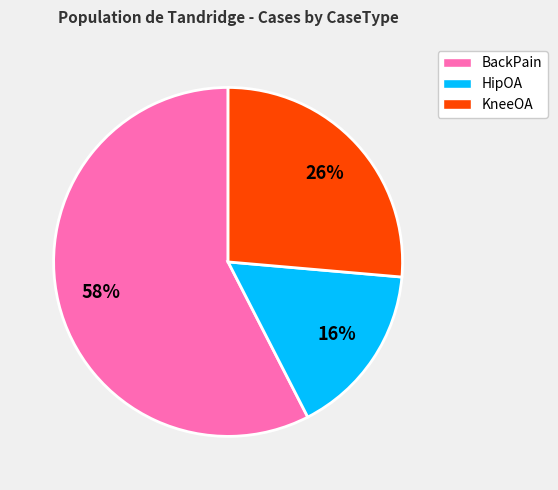

Which has a higher value, HipOA or BackPain?

BackPain